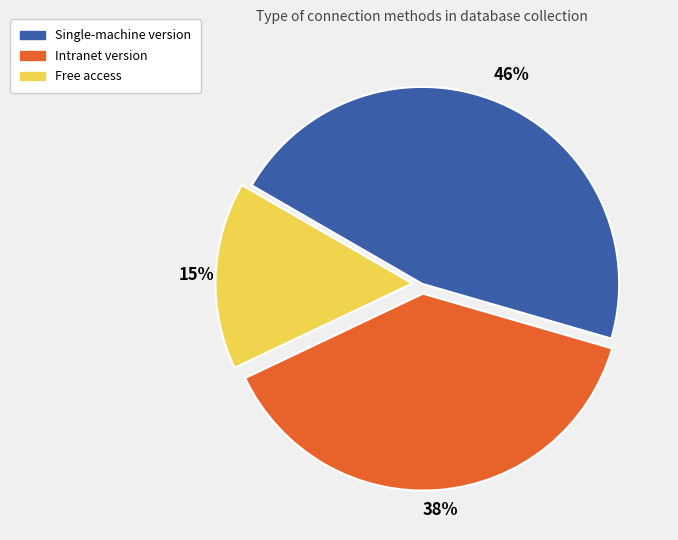

Is there any slice that represents more than half of the pie?

No